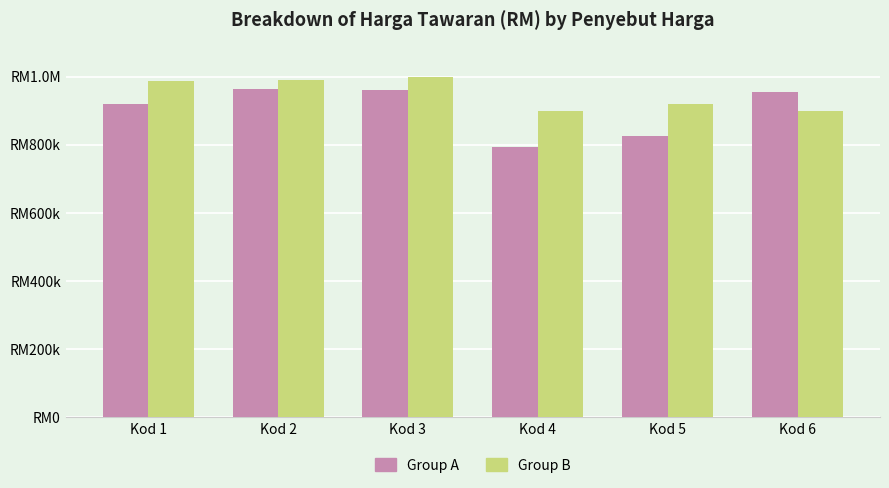

What is the difference between the Group B values at Kod 3 and Kod 2?

10100